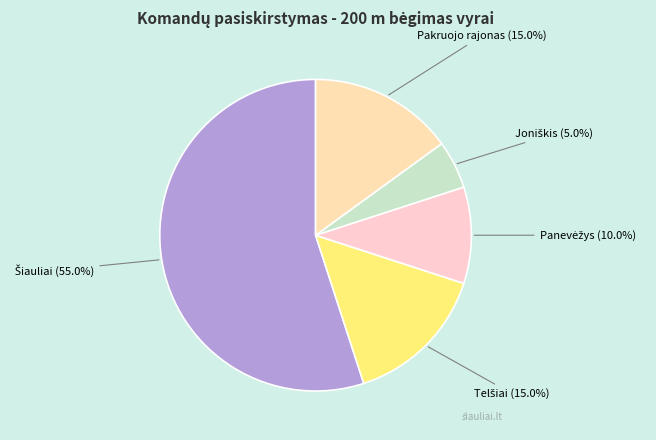

Is there any slice that represents more than half of the pie?

Yes